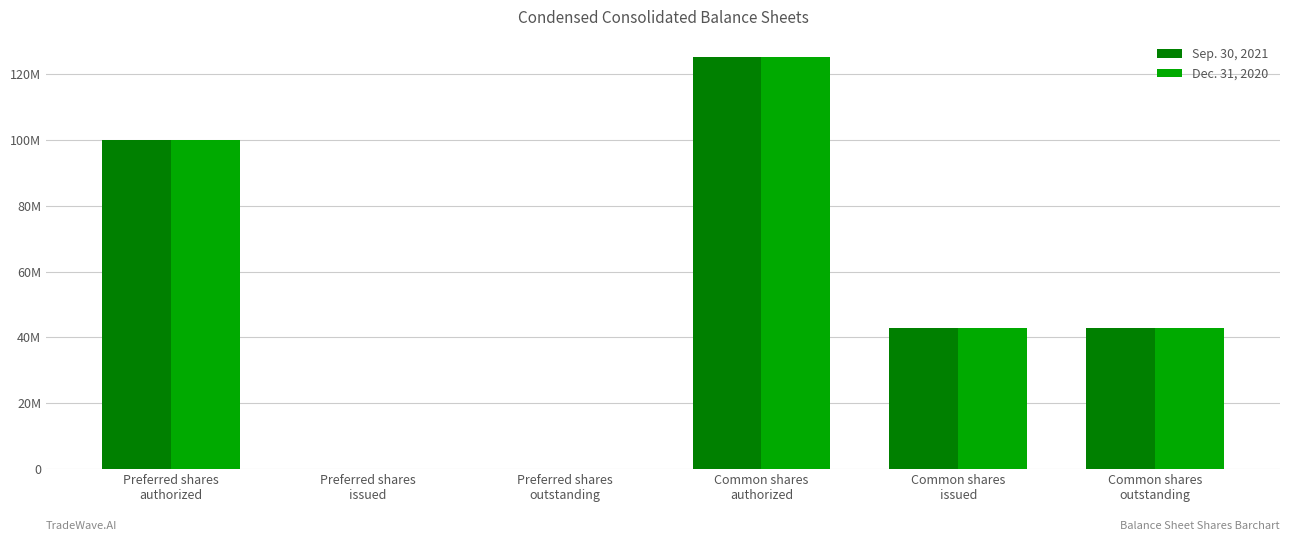

Where does the Dec. 31, 2020 series first go above 42721566?

Preferred shares
authorized